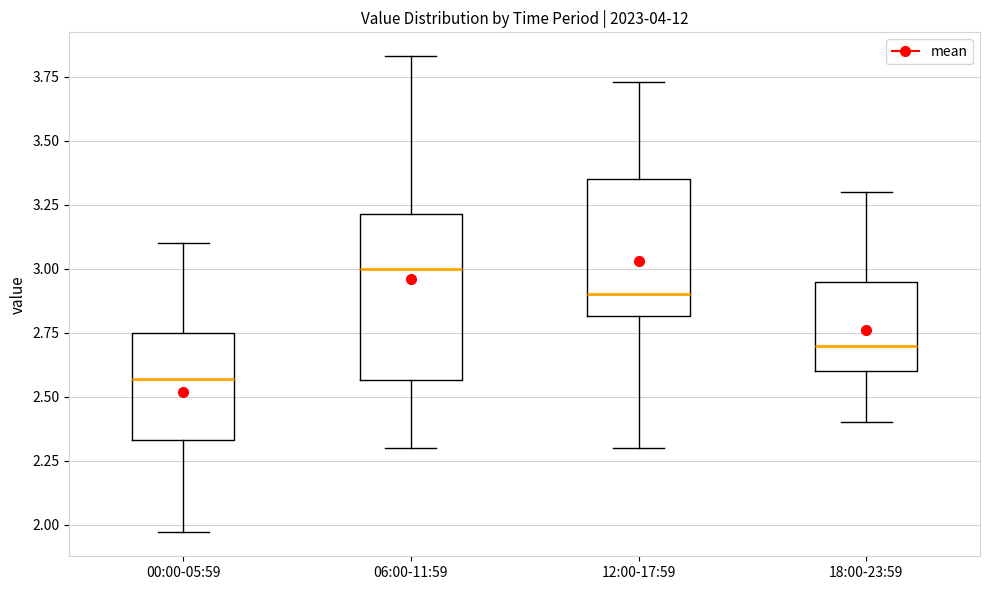

Which box has the lowest median line?

00:00-05:59